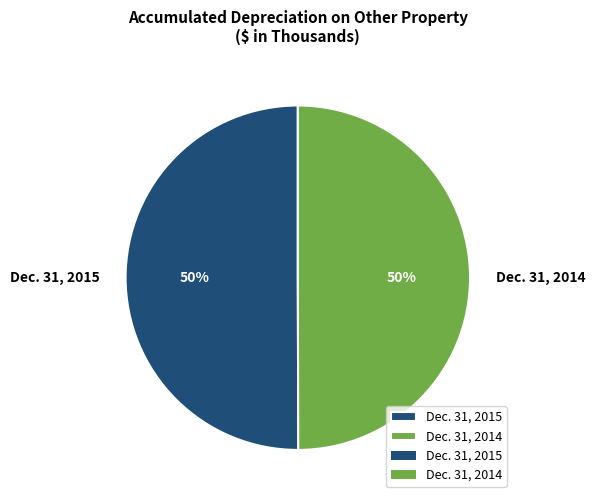

To the nearest percent, what portion does Dec. 31, 2015 represent?

50%